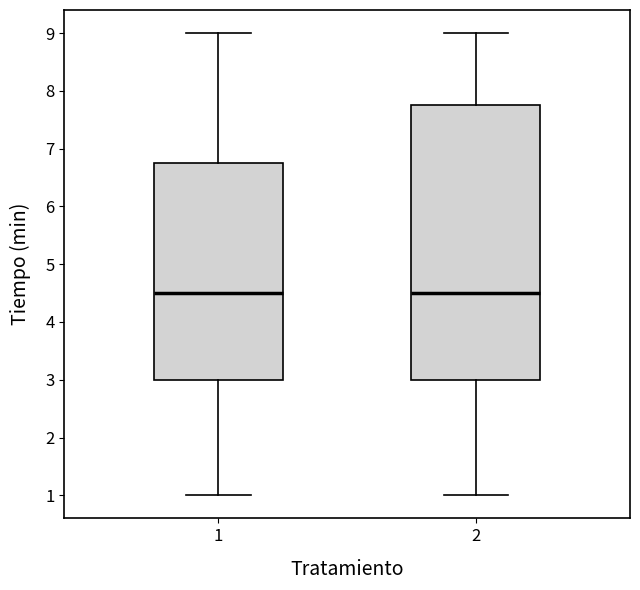

Reading left to right, transcribe this box plot: for each box, give where its median line is, the range the box spans, and where its two whiskers end, as read against the y-axis. The values are not printed on the chart, so give them approximately, as read against the axis.

1: median 4.5, box 3.0 to 6.8, whiskers 1.0 to 9.0
2: median 4.5, box 3.0 to 7.8, whiskers 1.0 to 9.0